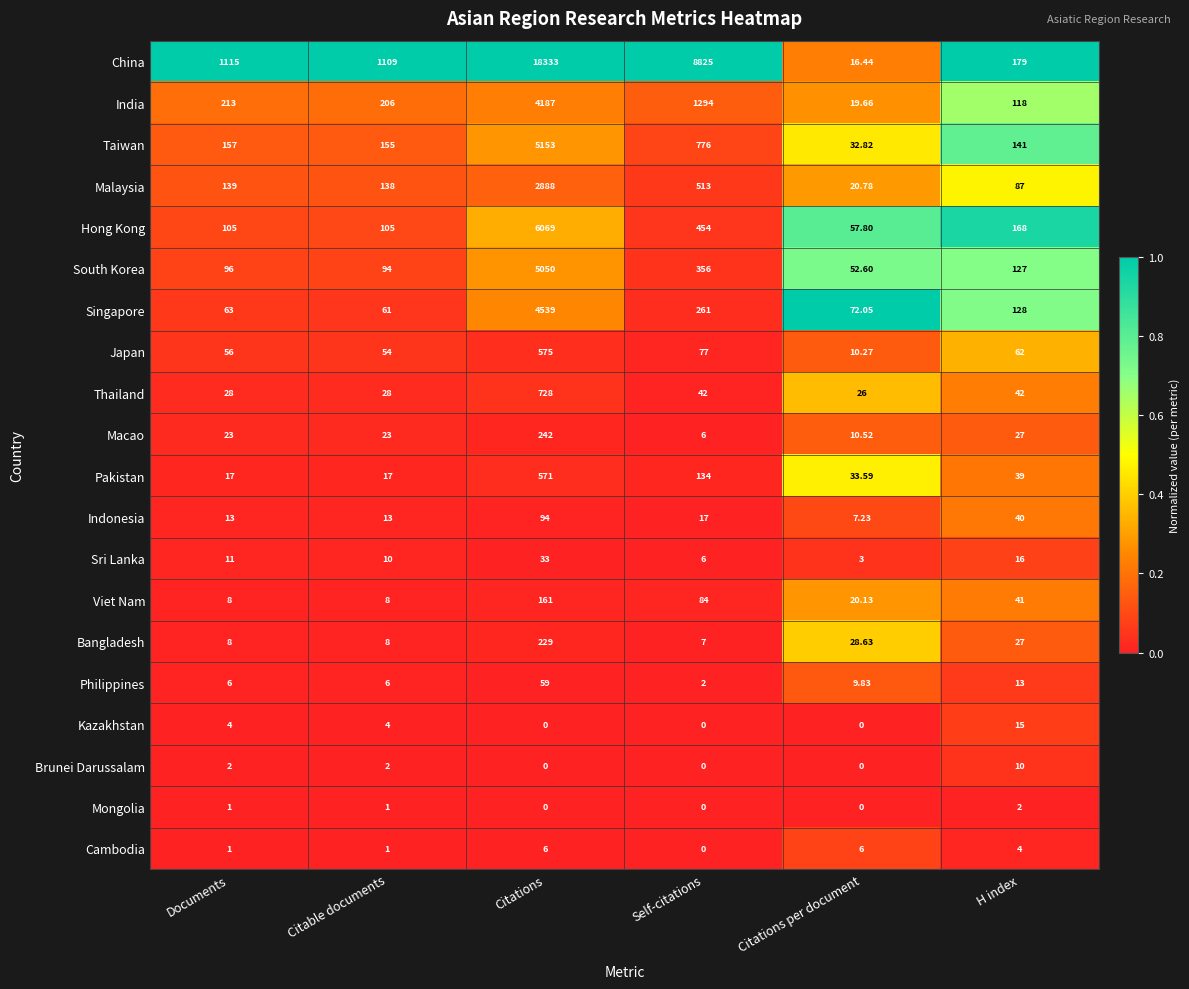

List the series in order of their peak value, lowest first.

Mongolia, Cambodia, Brunei Darussalam, Kazakhstan, Sri Lanka, Philippines, Indonesia, Viet Nam, Bangladesh, Macao, Pakistan, Japan, Thailand, Malaysia, India, Singapore, South Korea, Taiwan, Hong Kong, China